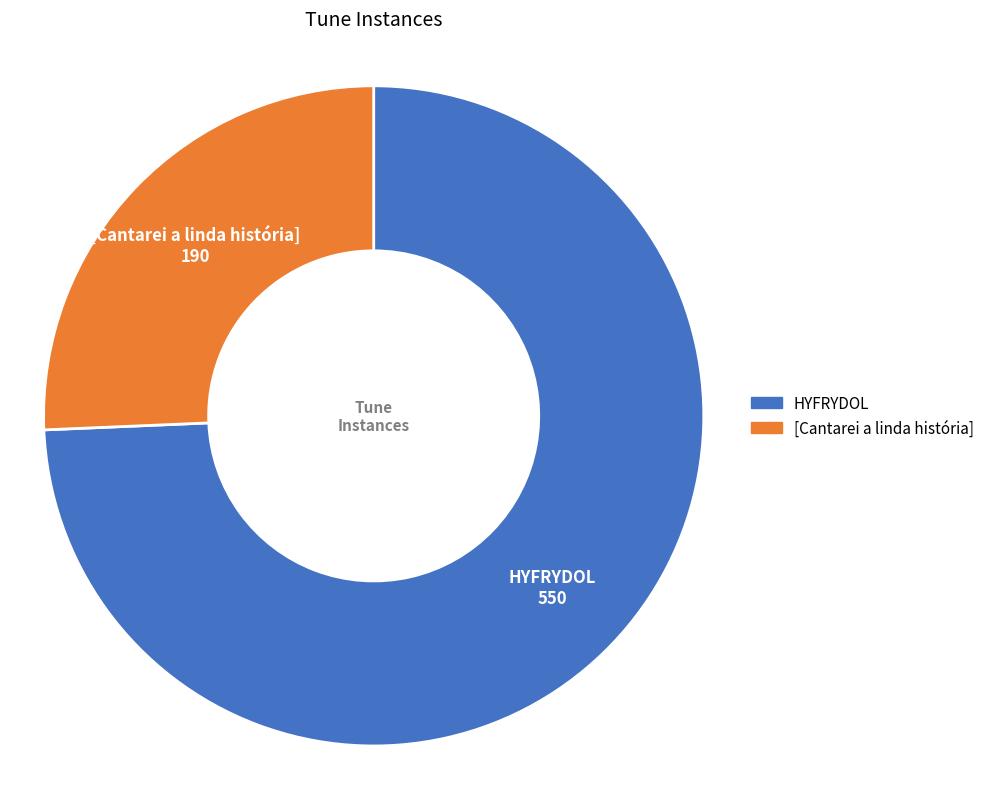

The HYFRYDOL slice represents 74% of the pie. True or false?

True